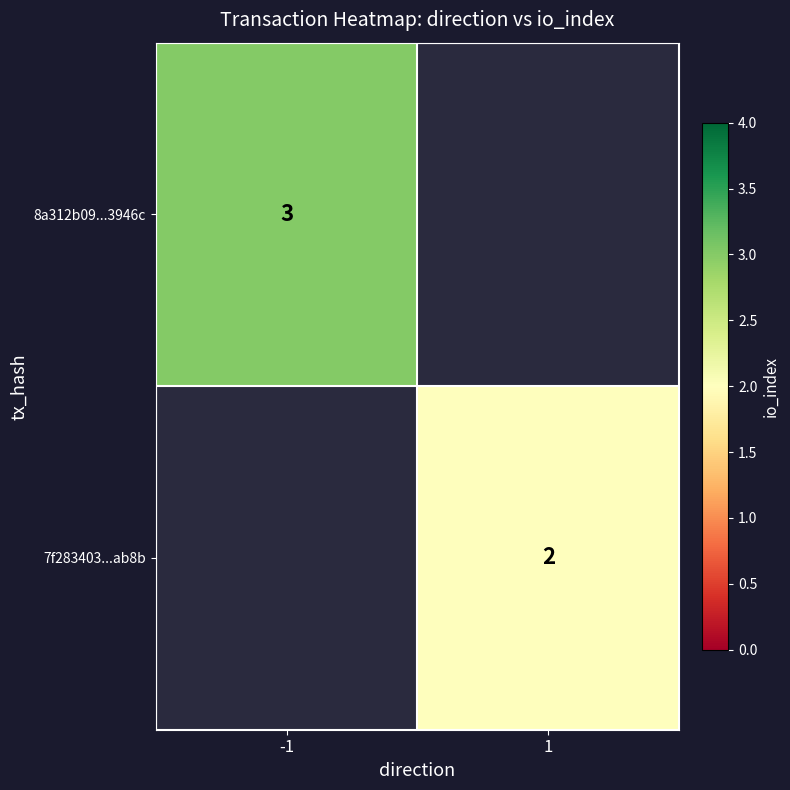

How many distinct data groups are displayed?

2